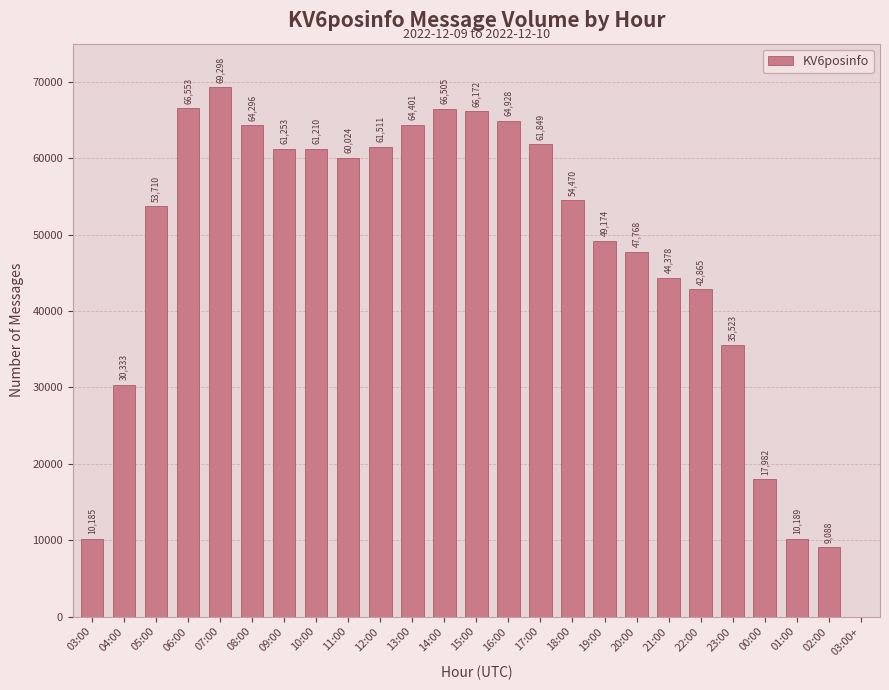

Are the bars horizontal?

No